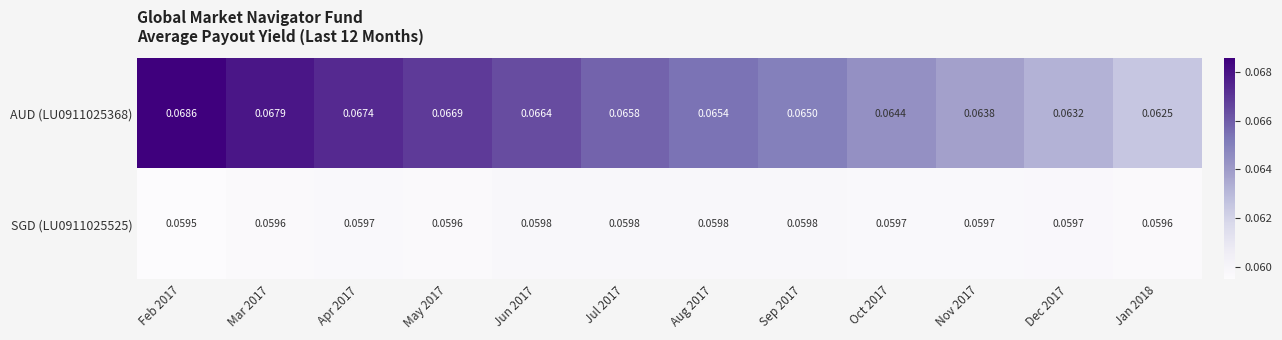

Is the value of AUD (LU0911025368) at Jan 2018 greater than the value of SGD (LU0911025525) at Oct 2017?

Yes